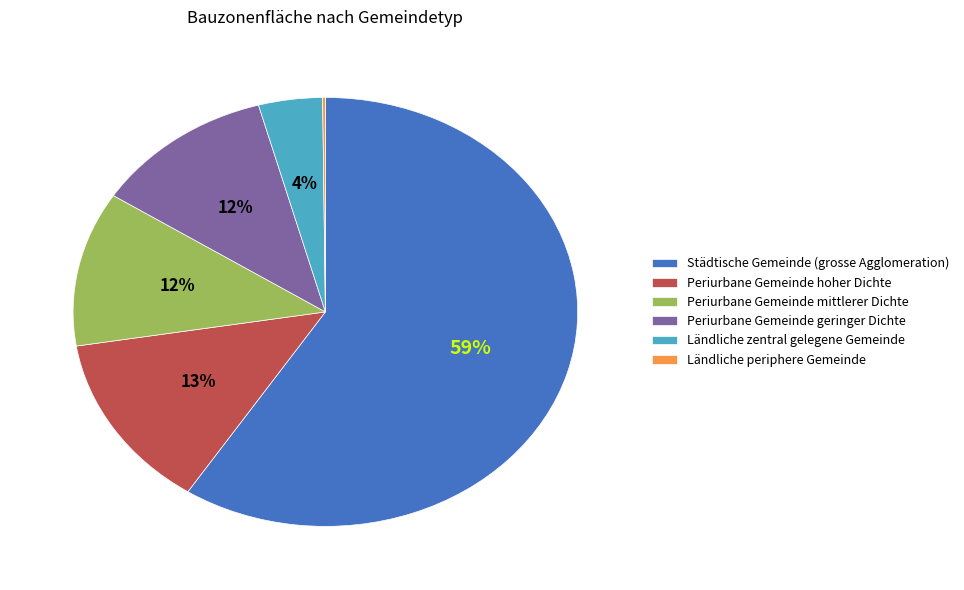

Do Ländliche zentral gelegene Gemeinde and Periurbane Gemeinde geringer Dichte together represent more than half of the pie?

No